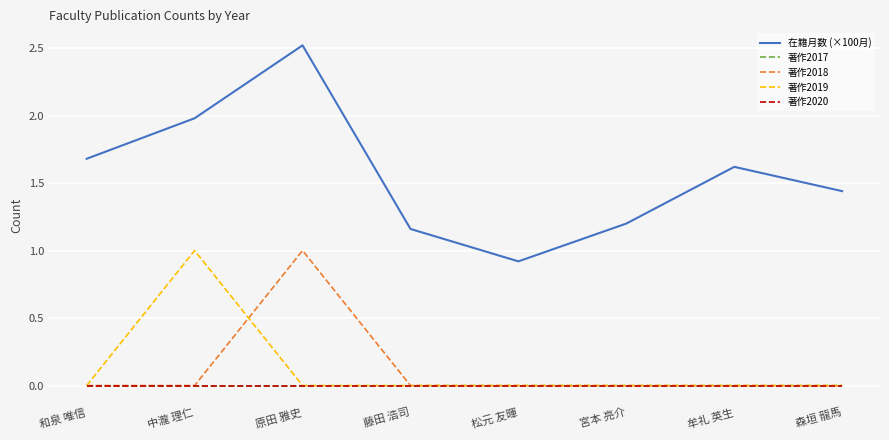

Is this an area chart (filled region under the line)?

No